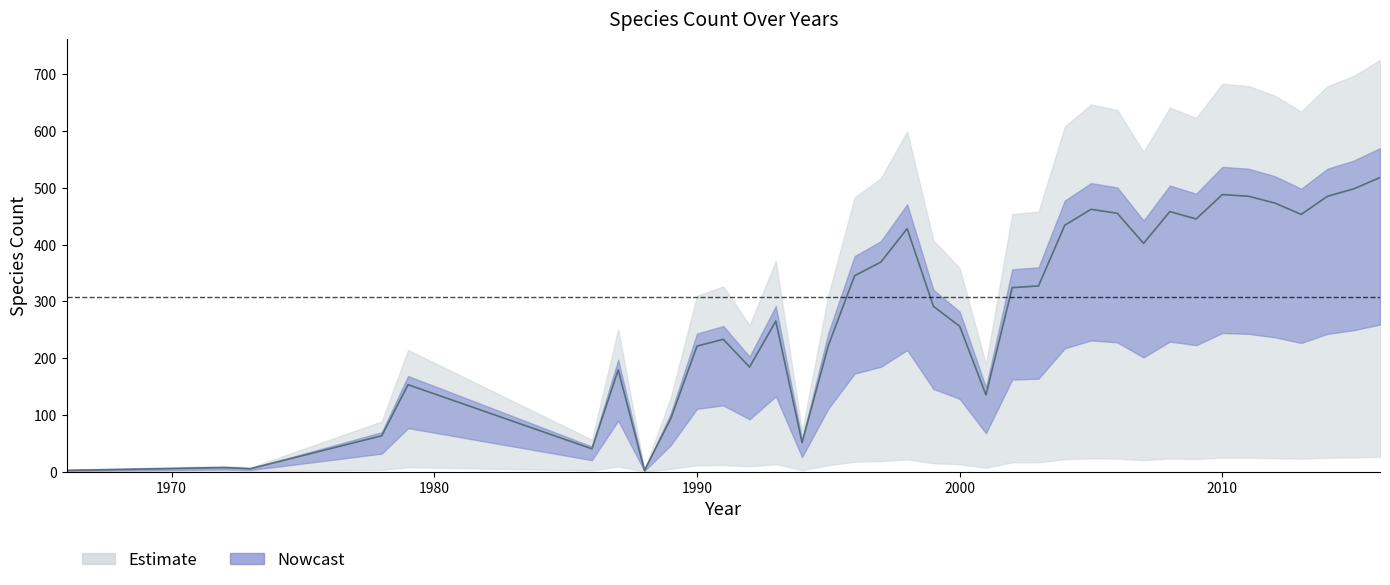

How many values exceed 324?

17